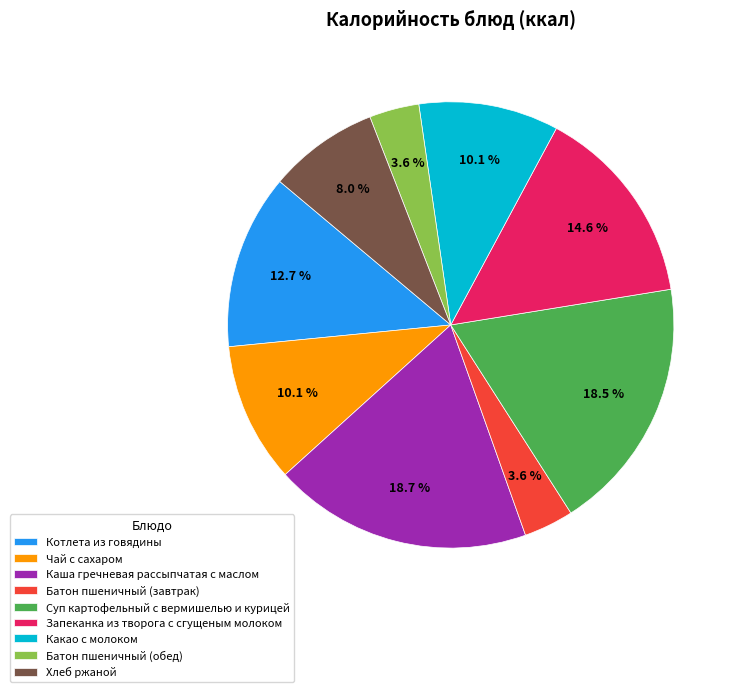

To the nearest percent, what is the combined percentage of Котлета из говядины and Чай с сахаром?

23%